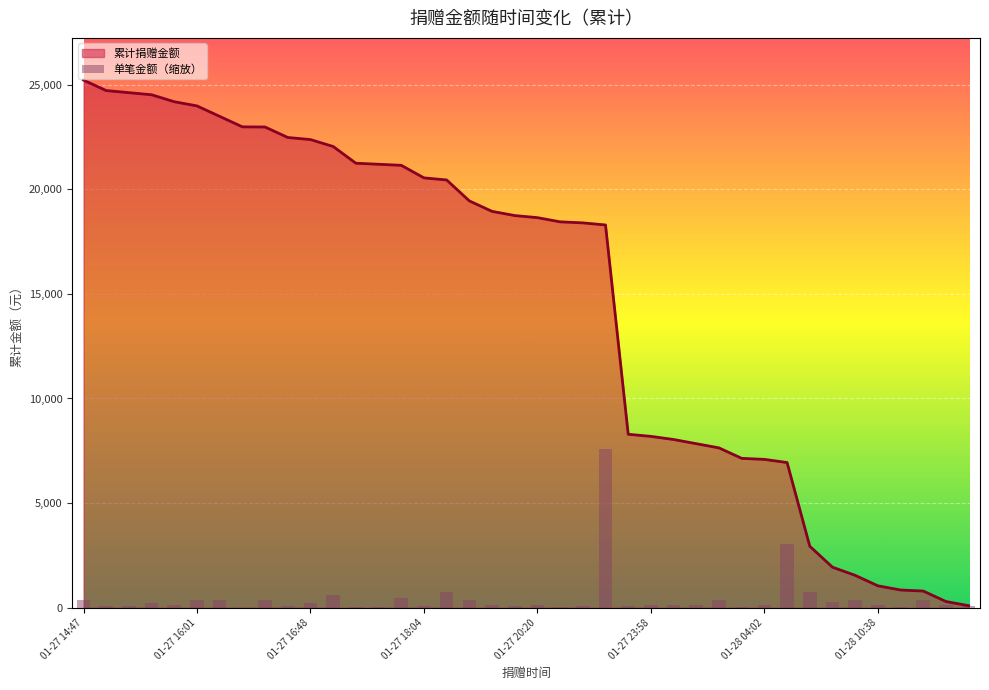

What is the maximum value for 累计捐赠金额?

25211